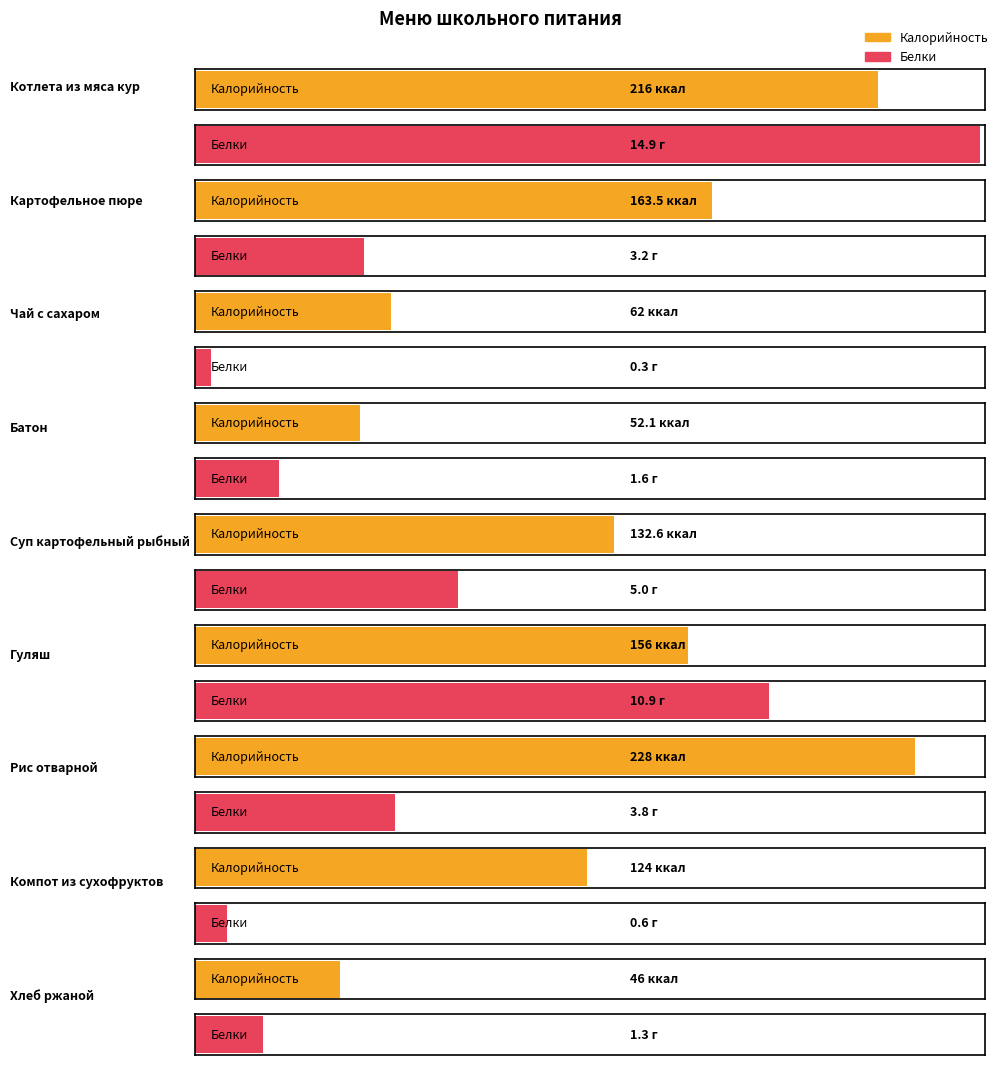

Rank the series by their average value, from highest to lowest.

Калорийность, Белки